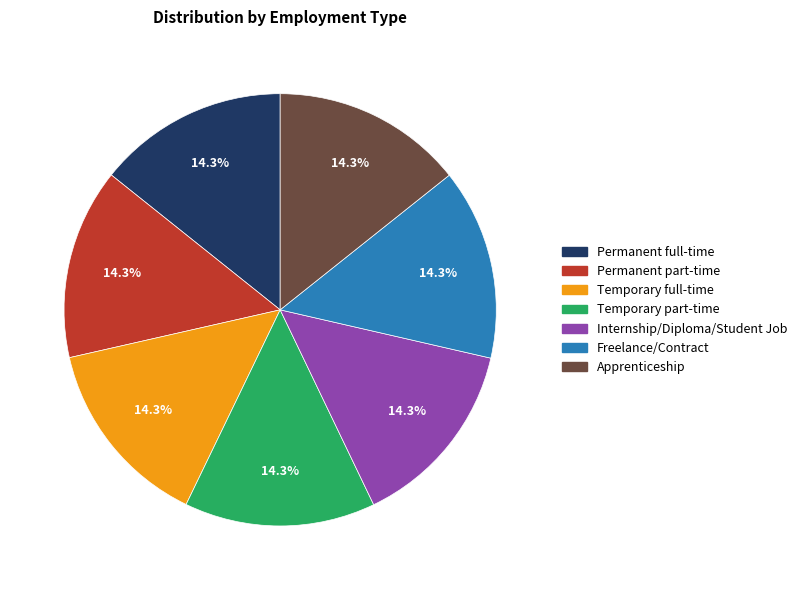

To the nearest percent, what percentage of the pie is Permanent part-time?

14%